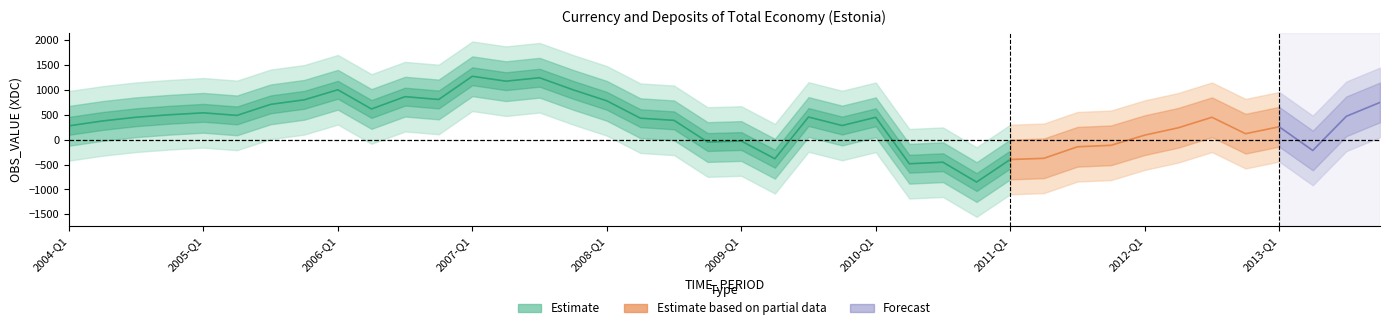

The value at 2010-Q1 is -1000.1. True or false?

False